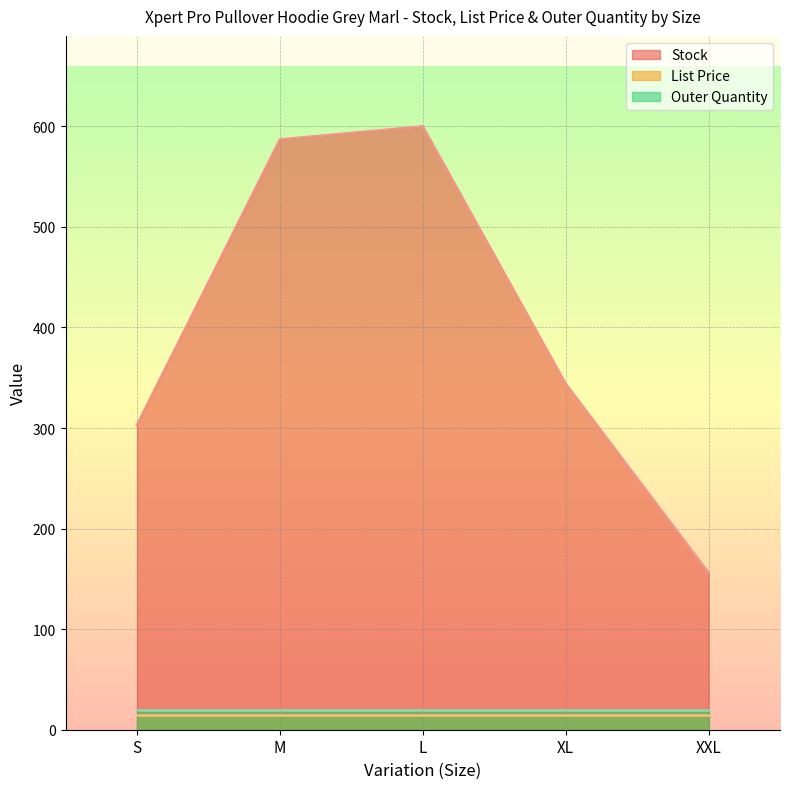

What value does the Stock series have at XL?

344.0